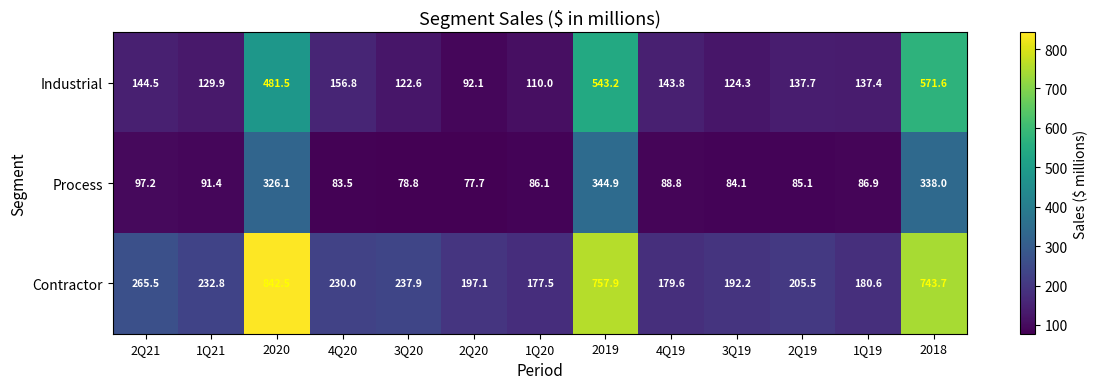

At 2020, list the series in order from largest to smallest.

Contractor, Industrial, Process